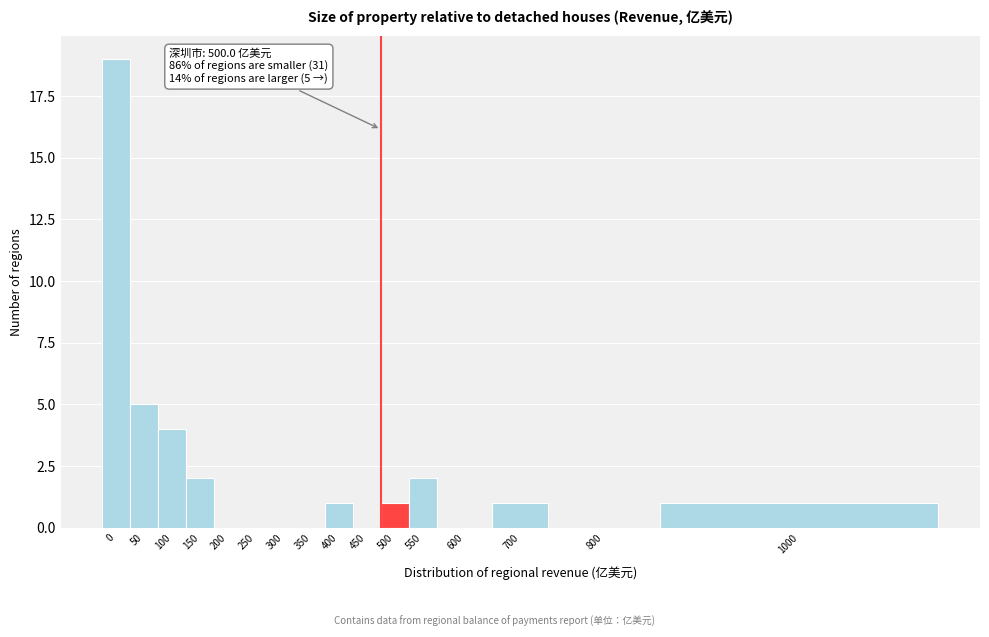

Reading right to left, list all the values displayed in this chart.

1000=1	800=0	700=1	600=0	550=2	500=1	450=0	400=1	350=0	300=0	250=0	200=0	150=2	100=4	50=5	0=19